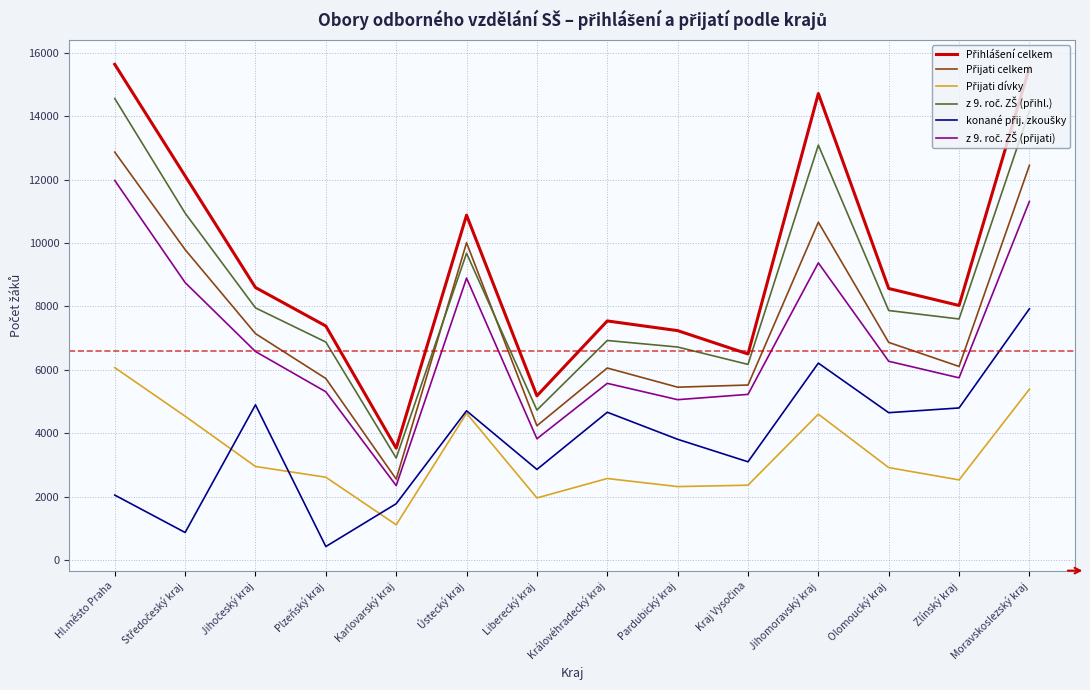

What is the total value across all series at Olomoucký kraj?

37136